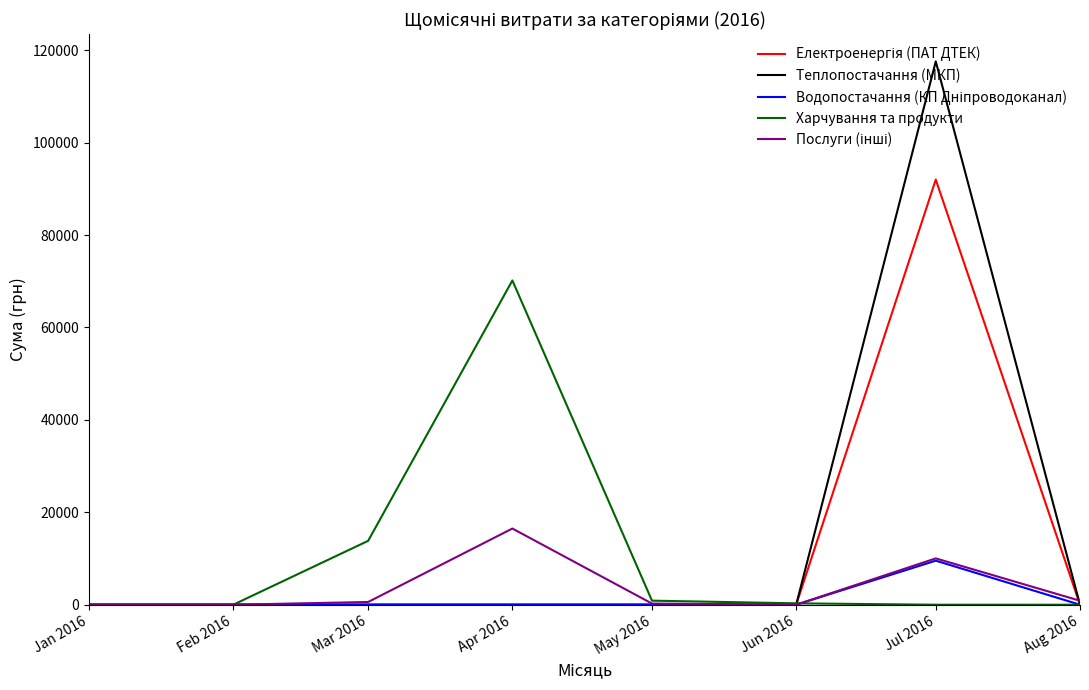

Which category has the highest value in the Теплопостачання (МКП) series?

Jul 2016